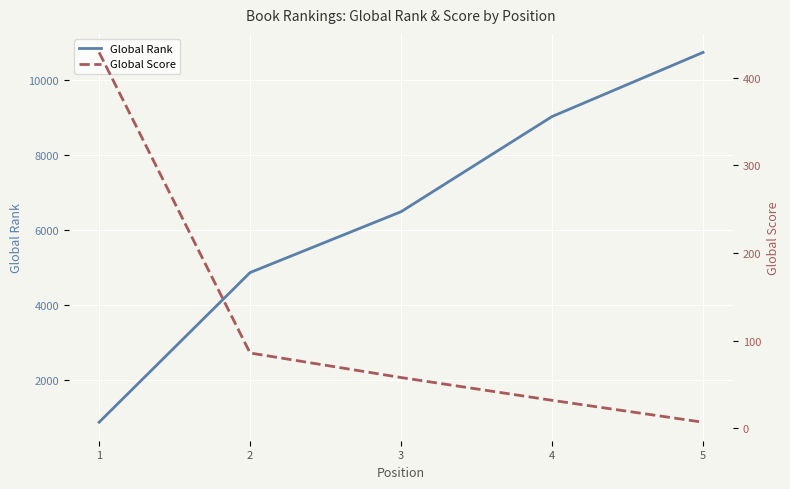

What is the average value of the Global Score series?

122